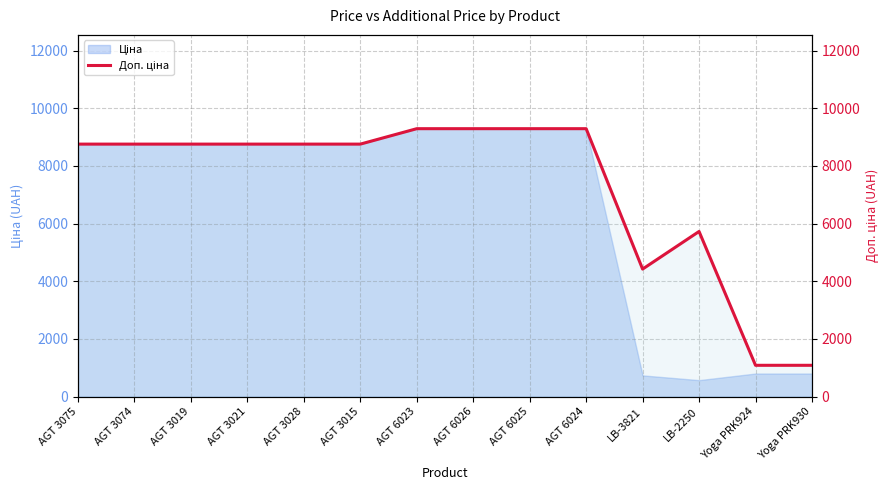

Reading left to right, transcribe all the data shown in this chart.

AGT 3075=8755.5	AGT 3074=8755.5	AGT 3019=8755.5	AGT 3021=8755.5	AGT 3028=8755.5	AGT 3015=8755.5	AGT 6023=9290.5	AGT 6026=9290.5	AGT 6025=9290.5	AGT 6024=9290.5	LB-3821=4423.0	LB-2250=5727.0	Yoga PRK924=1087.0	Yoga PRK930=1087.0